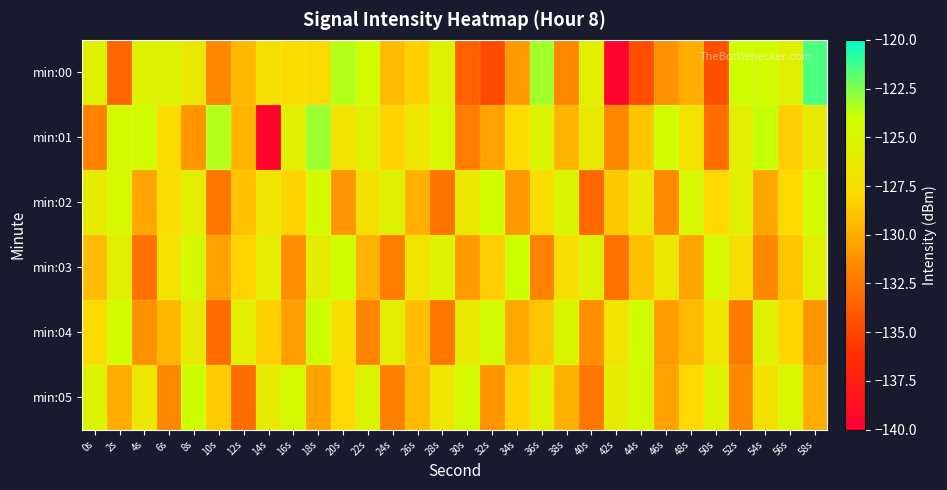

Which label corresponds to the largest value in the chart?

58s